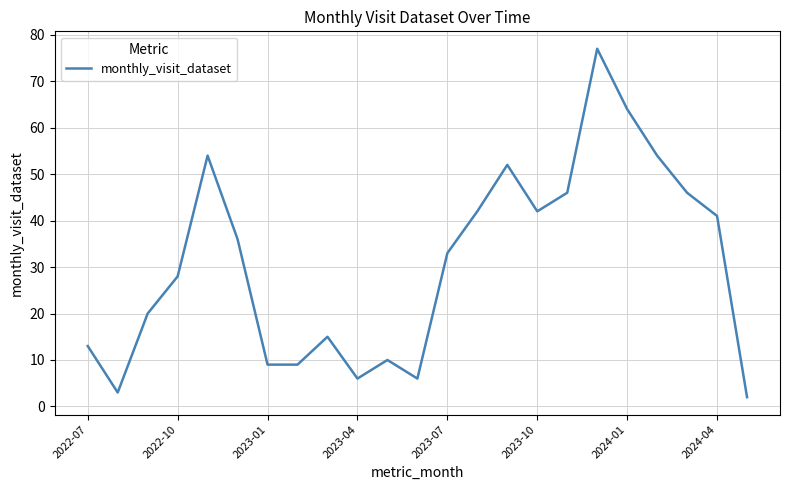

What is the greatest value displayed?

77